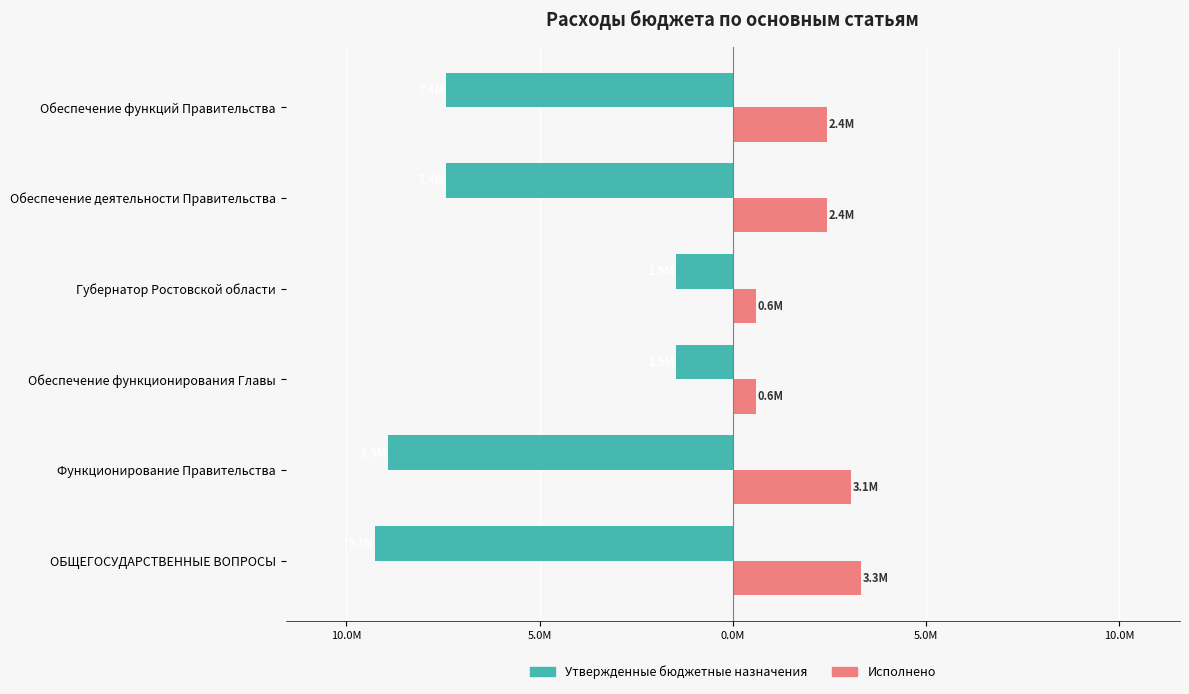

What are all the series names shown in the legend?

Утвержденные бюджетные назначения, Исполнено